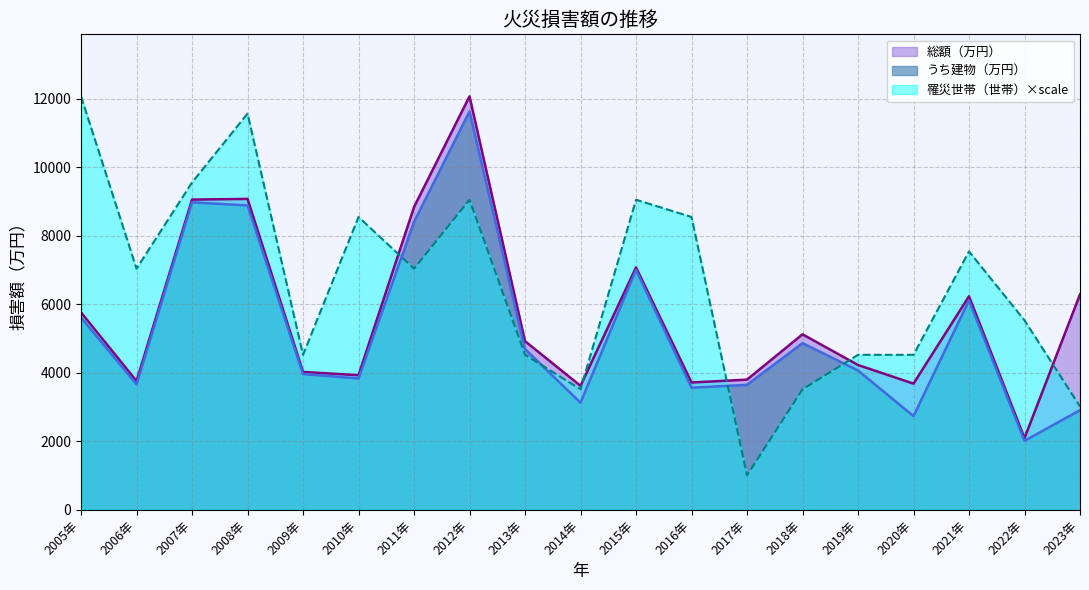

Rank the categories by 罹災世帯（世帯） value from lowest to highest.

2017年, 2023年, 2014年, 2018年, 2009年, 2013年, 2019年, 2020年, 2022年, 2006年, 2011年, 2021年, 2010年, 2016年, 2012年, 2015年, 2007年, 2008年, 2005年